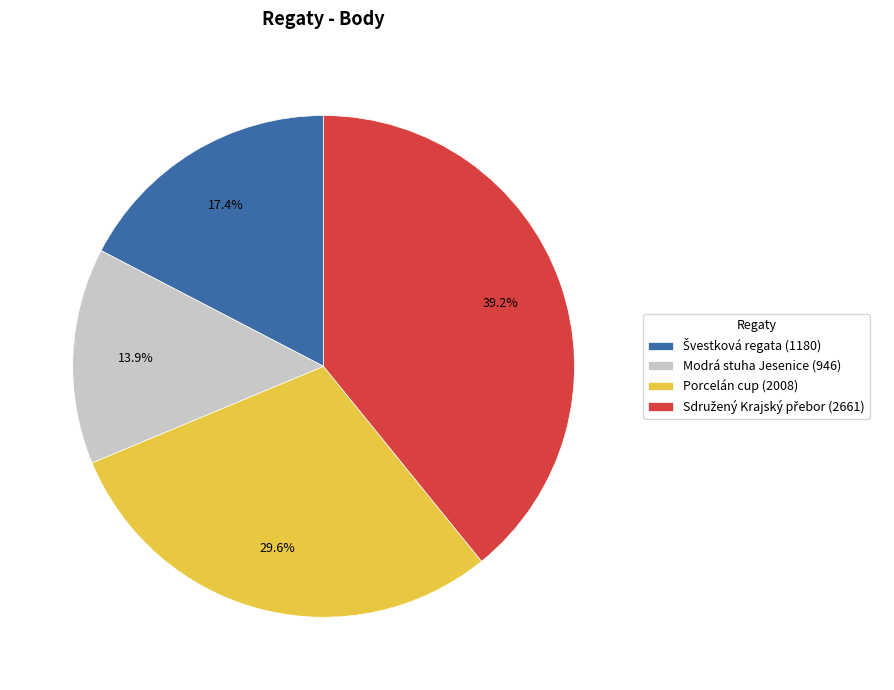

Is Porcelán cup (2008) the majority of the pie?

No